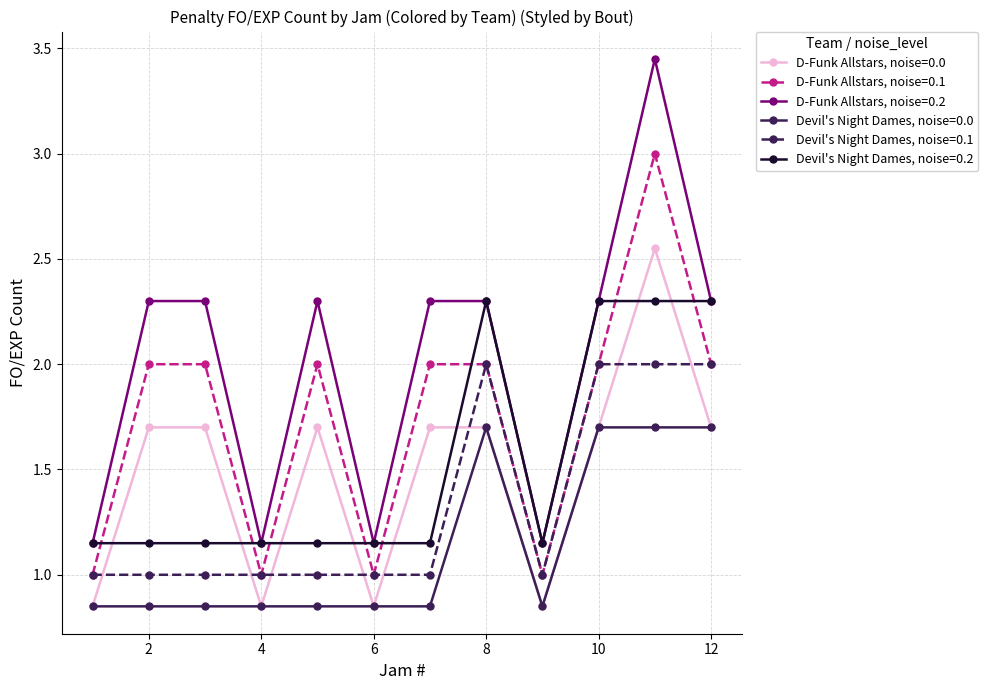

Which series has the largest range (max minus min)?

D-Funk Allstars, noise=0.2